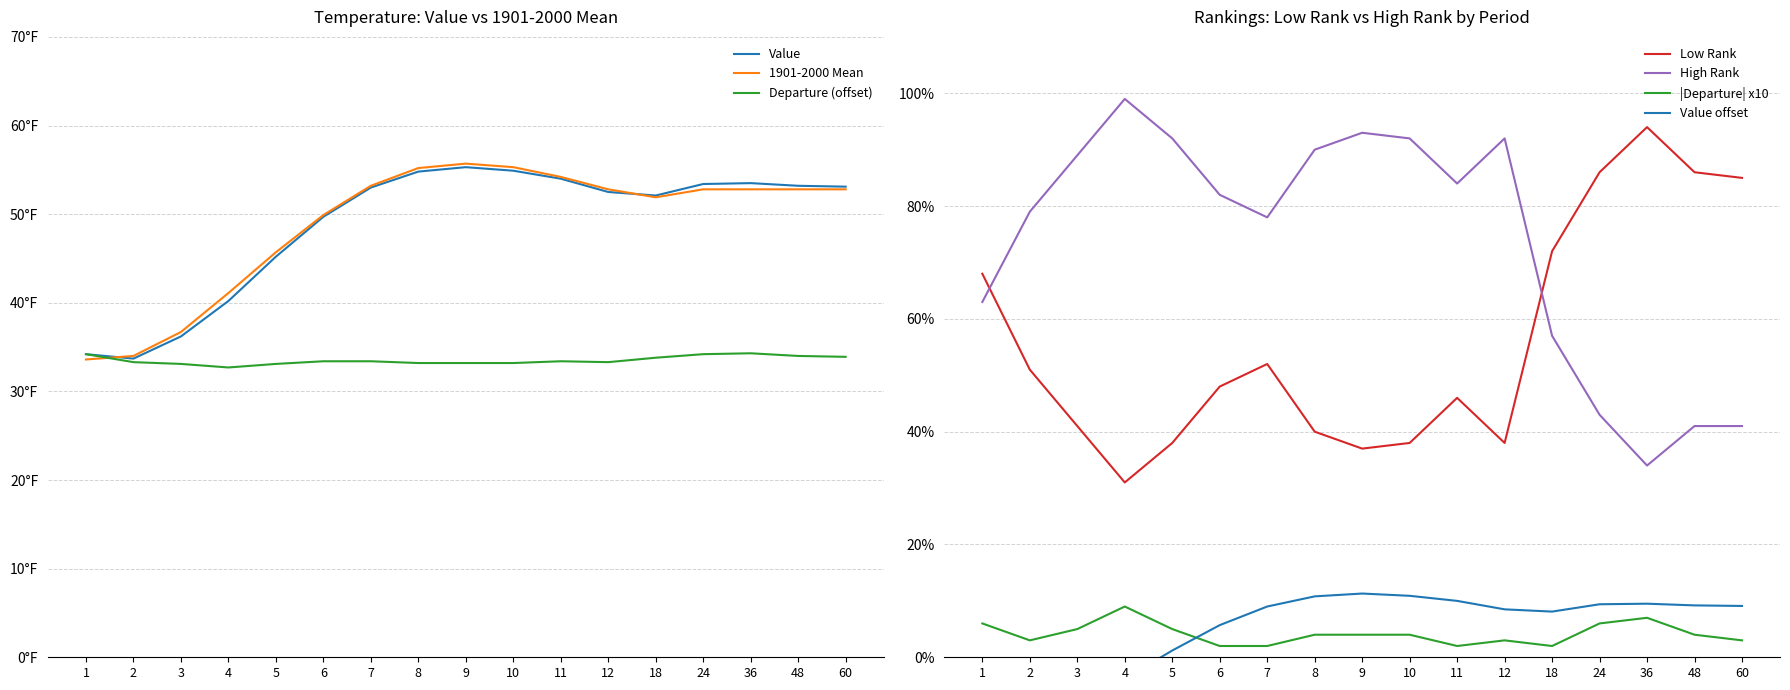

At which category does Value reach its first local valley?

2